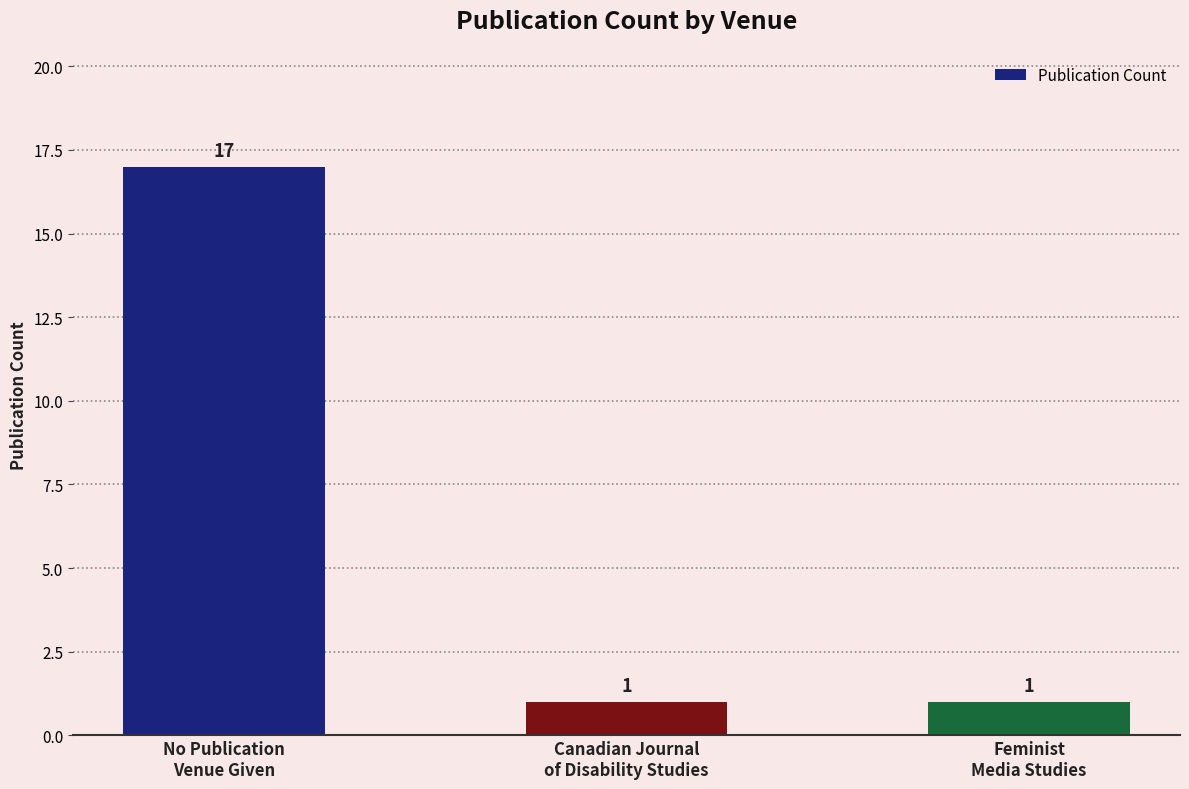

True or false: the data shows 1 at Canadian Journal
of Disability Studies.

True